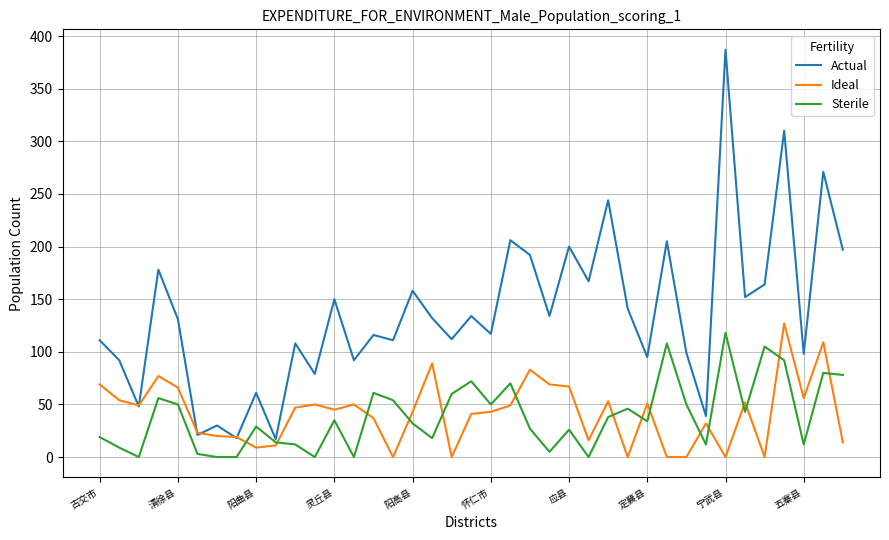

Which series has the largest total across all categories?

Actual